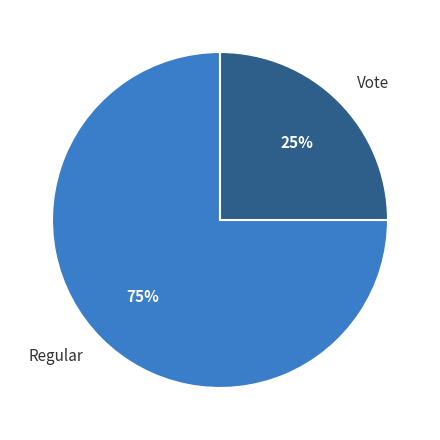

Rank the categories by value from highest to lowest.

Regular, Vote